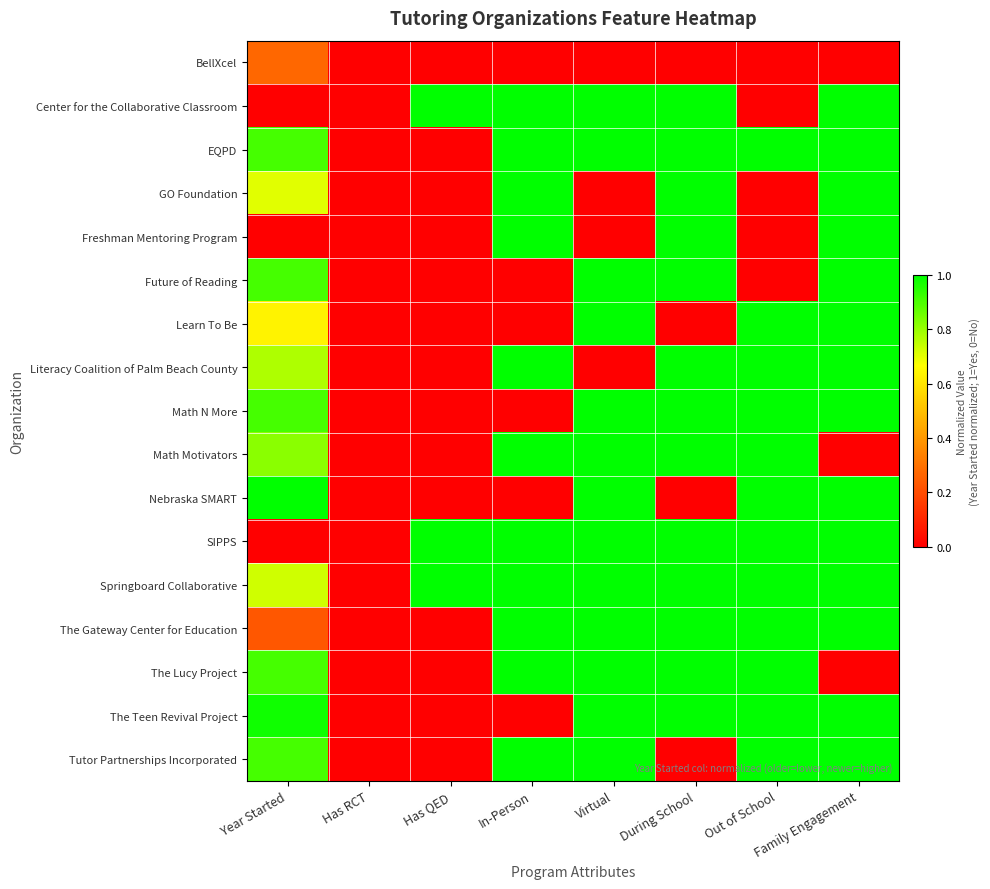

Reading right to left, what are all the values shown in this chart?

BellXcel: Family Engagement=0.0	Out of School=0.0	During School=0.0	Virtual=0.0	In-Person=0.0	Has QED=0.0	Has RCT=0.0	Year Started=0.3
Center for the Collaborative Classroom: Family Engagement=1.0	Out of School=0.0	During School=1.0	Virtual=1.0	In-Person=1.0	Has QED=1.0	Has RCT=0.0	Year Started=0.0
EQPD: Family Engagement=1.0	Out of School=1.0	During School=1.0	Virtual=1.0	In-Person=1.0	Has QED=0.0	Has RCT=0.0	Year Started=0.9
GO Foundation: Family Engagement=1.0	Out of School=0.0	During School=1.0	Virtual=0.0	In-Person=1.0	Has QED=0.0	Has RCT=0.0	Year Started=0.7
Freshman Mentoring Program: Family Engagement=1.0	Out of School=0.0	During School=1.0	Virtual=0.0	In-Person=1.0	Has QED=0.0	Has RCT=0.0	Year Started=0.0
Future of Reading: Family Engagement=1.0	Out of School=0.0	During School=1.0	Virtual=1.0	In-Person=0.0	Has QED=0.0	Has RCT=0.0	Year Started=0.9
Learn To Be: Family Engagement=1.0	Out of School=1.0	During School=0.0	Virtual=1.0	In-Person=0.0	Has QED=0.0	Has RCT=0.0	Year Started=0.6
Literacy Coalition of Palm Beach County: Family Engagement=1.0	Out of School=1.0	During School=1.0	Virtual=0.0	In-Person=1.0	Has QED=0.0	Has RCT=0.0	Year Started=0.8
Math N More: Family Engagement=1.0	Out of School=1.0	During School=1.0	Virtual=1.0	In-Person=0.0	Has QED=0.0	Has RCT=0.0	Year Started=0.9
Math Motivators: Family Engagement=0.0	Out of School=1.0	During School=1.0	Virtual=1.0	In-Person=1.0	Has QED=0.0	Has RCT=0.0	Year Started=0.8
Nebraska SMART: Family Engagement=1.0	Out of School=1.0	During School=0.0	Virtual=1.0	In-Person=0.0	Has QED=0.0	Has RCT=0.0	Year Started=1.0
SIPPS: Family Engagement=1.0	Out of School=1.0	During School=1.0	Virtual=1.0	In-Person=1.0	Has QED=1.0	Has RCT=0.0	Year Started=0.0
Springboard Collaborative: Family Engagement=1.0	Out of School=1.0	During School=1.0	Virtual=1.0	In-Person=1.0	Has QED=1.0	Has RCT=0.0	Year Started=0.7
The Gateway Center for Education: Family Engagement=1.0	Out of School=1.0	During School=1.0	Virtual=1.0	In-Person=1.0	Has QED=0.0	Has RCT=0.0	Year Started=0.2
The Lucy Project: Family Engagement=0.0	Out of School=1.0	During School=1.0	Virtual=1.0	In-Person=1.0	Has QED=0.0	Has RCT=0.0	Year Started=0.9
The Teen Revival Project: Family Engagement=1.0	Out of School=1.0	During School=1.0	Virtual=1.0	In-Person=0.0	Has QED=0.0	Has RCT=0.0	Year Started=1.0
Tutor Partnerships Incorporated: Family Engagement=1.0	Out of School=1.0	During School=0.0	Virtual=1.0	In-Person=1.0	Has QED=0.0	Has RCT=0.0	Year Started=0.9